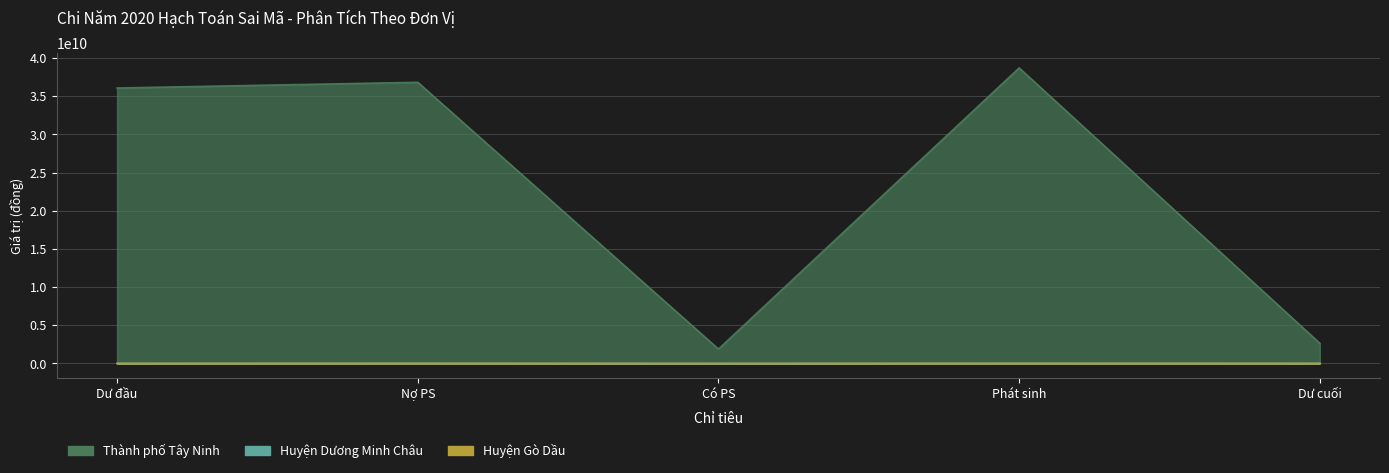

The Thành phố Tây Ninh series shows -62486918771 at Phát sinh. True or false?

False